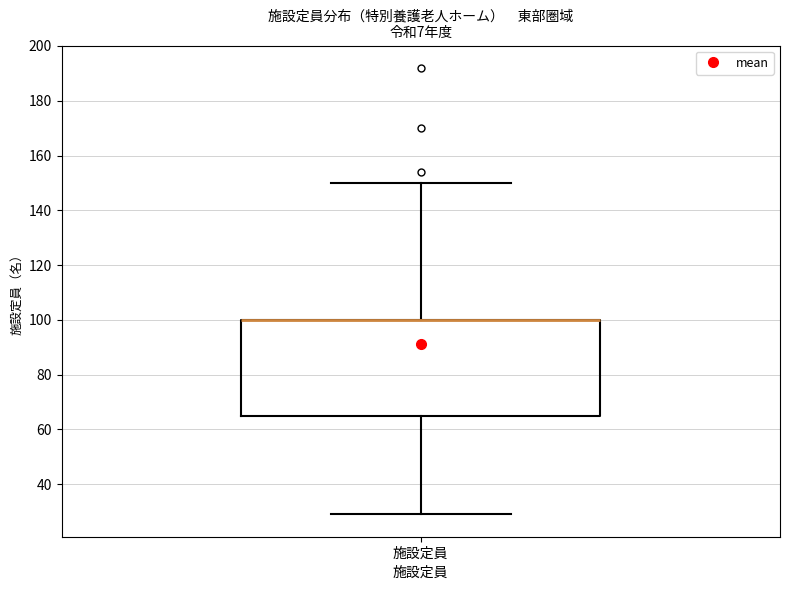

Read this box plot against the y-axis: the position of the median line, the range covered by the box, and the ends of both whiskers. The values are not printed on the chart, so give them approximately, as read against the axis.

median 100 (drawn on the box's upper edge), box 66 to 100, whiskers 30 to 150